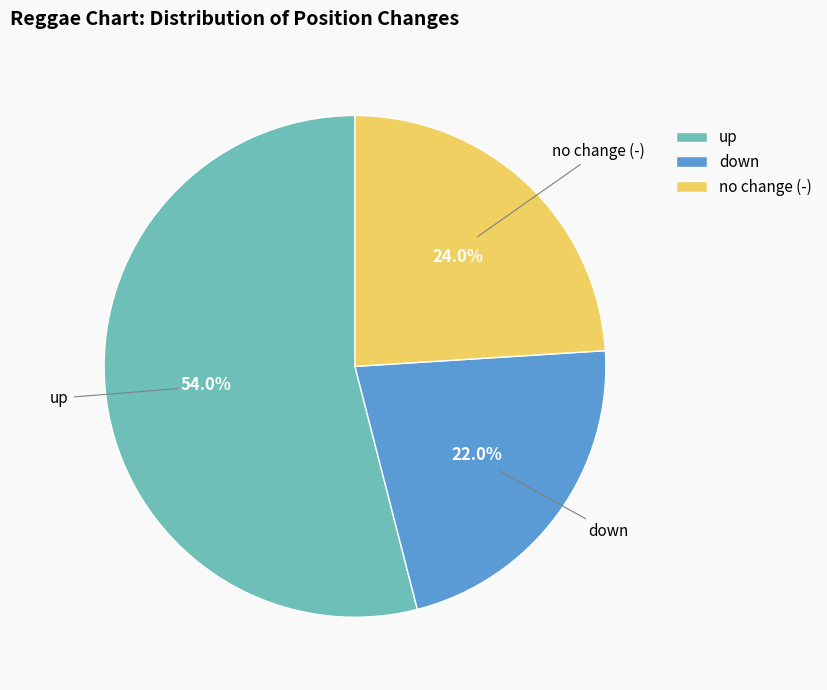

What percentage is NOT represented by down?

78.0%